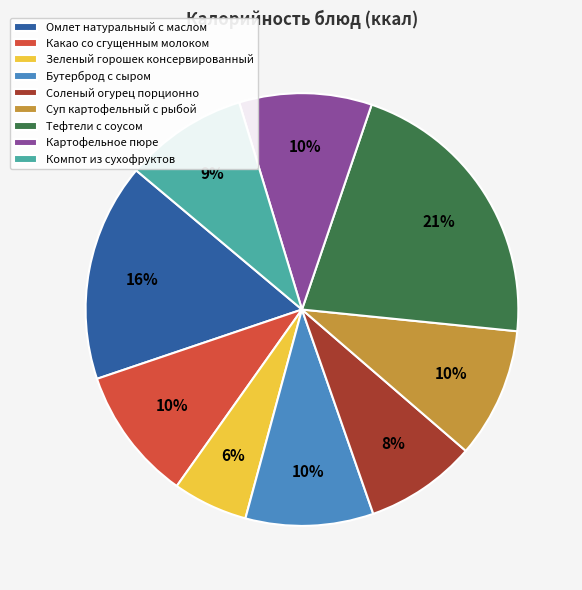

Is the sum of Соленый огурец порционно and Компот из сухофруктов greater than half?

No